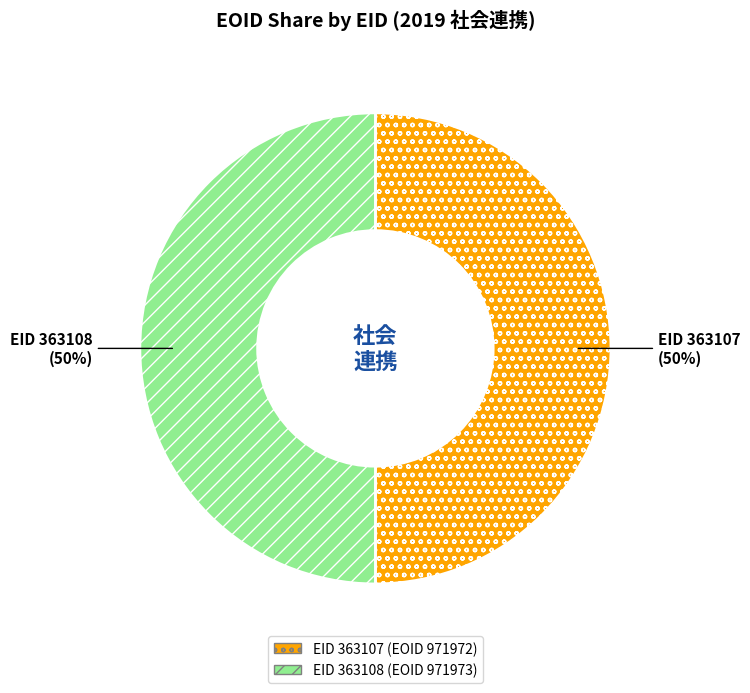

To the nearest percent, what is the average slice percentage?

50%